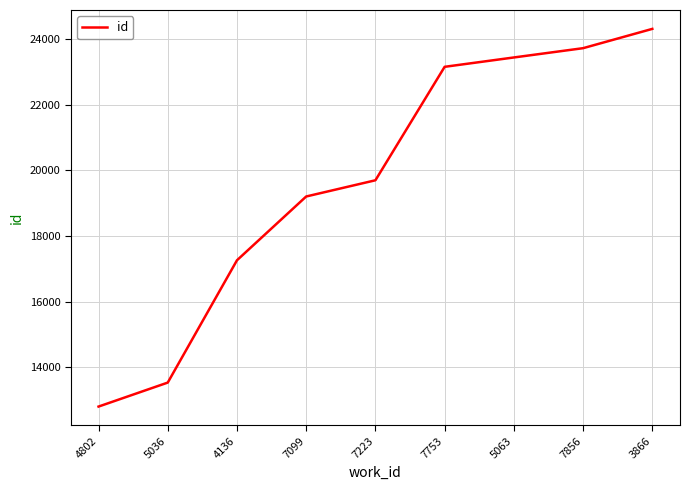

The value at 5036 is 8092. True or false?

False